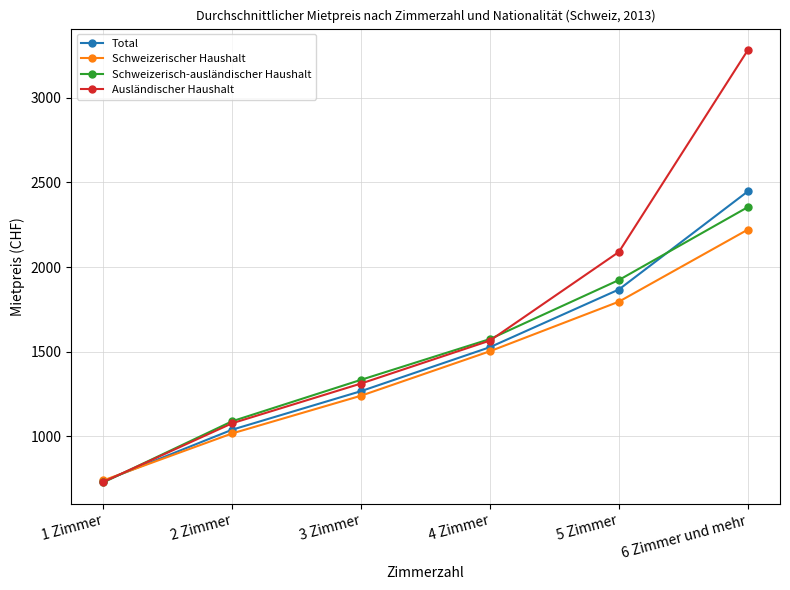

What is the label of the 3rd point from the right?

4 Zimmer